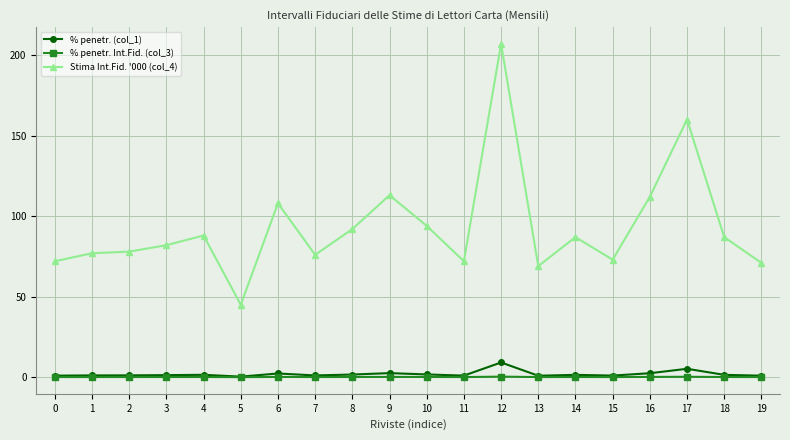

The % penetr. (col_1) series shows 2.3 at 6. True or false?

True